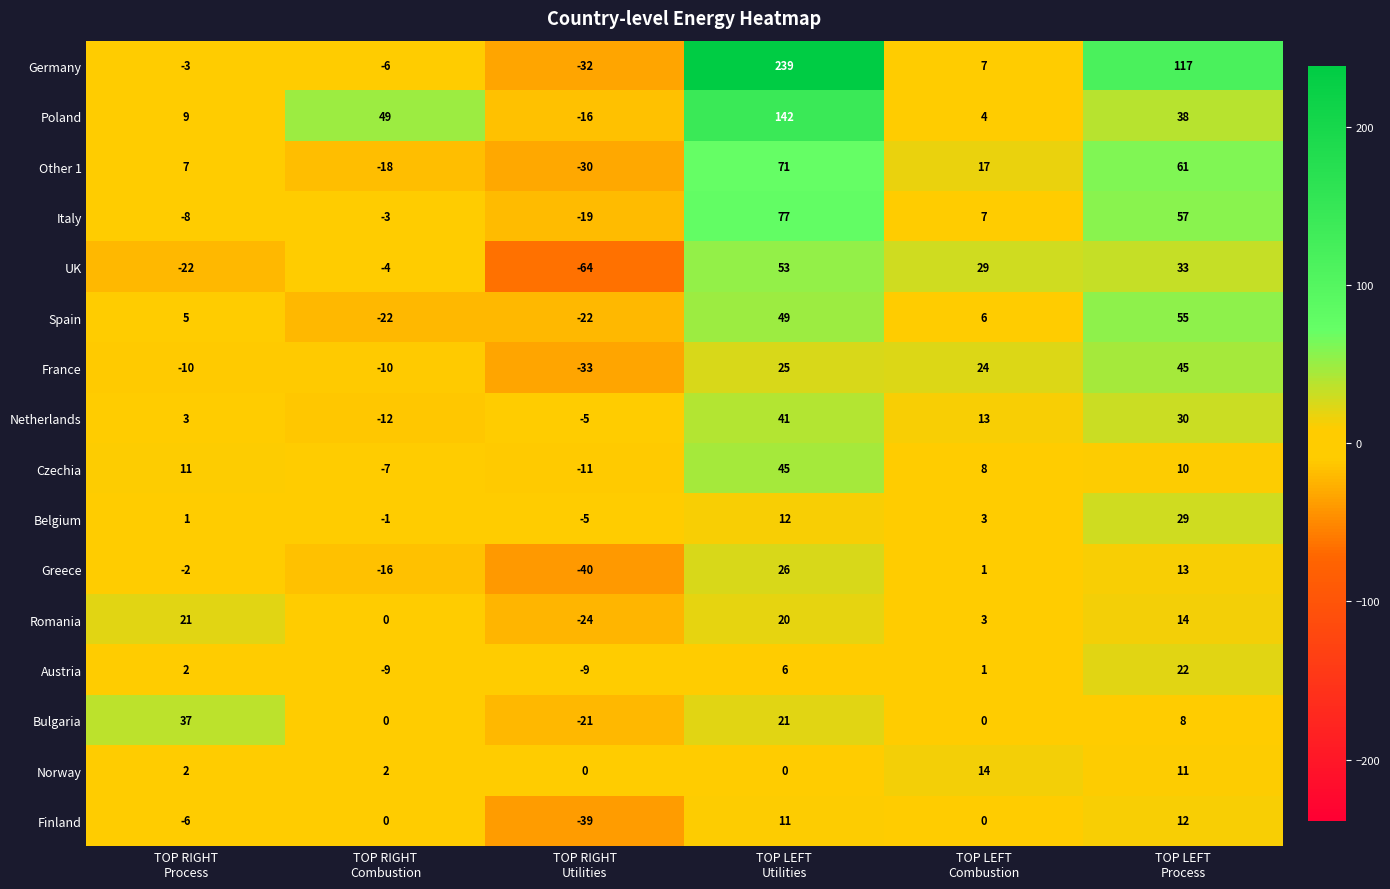

What is the smallest value displayed?

-64